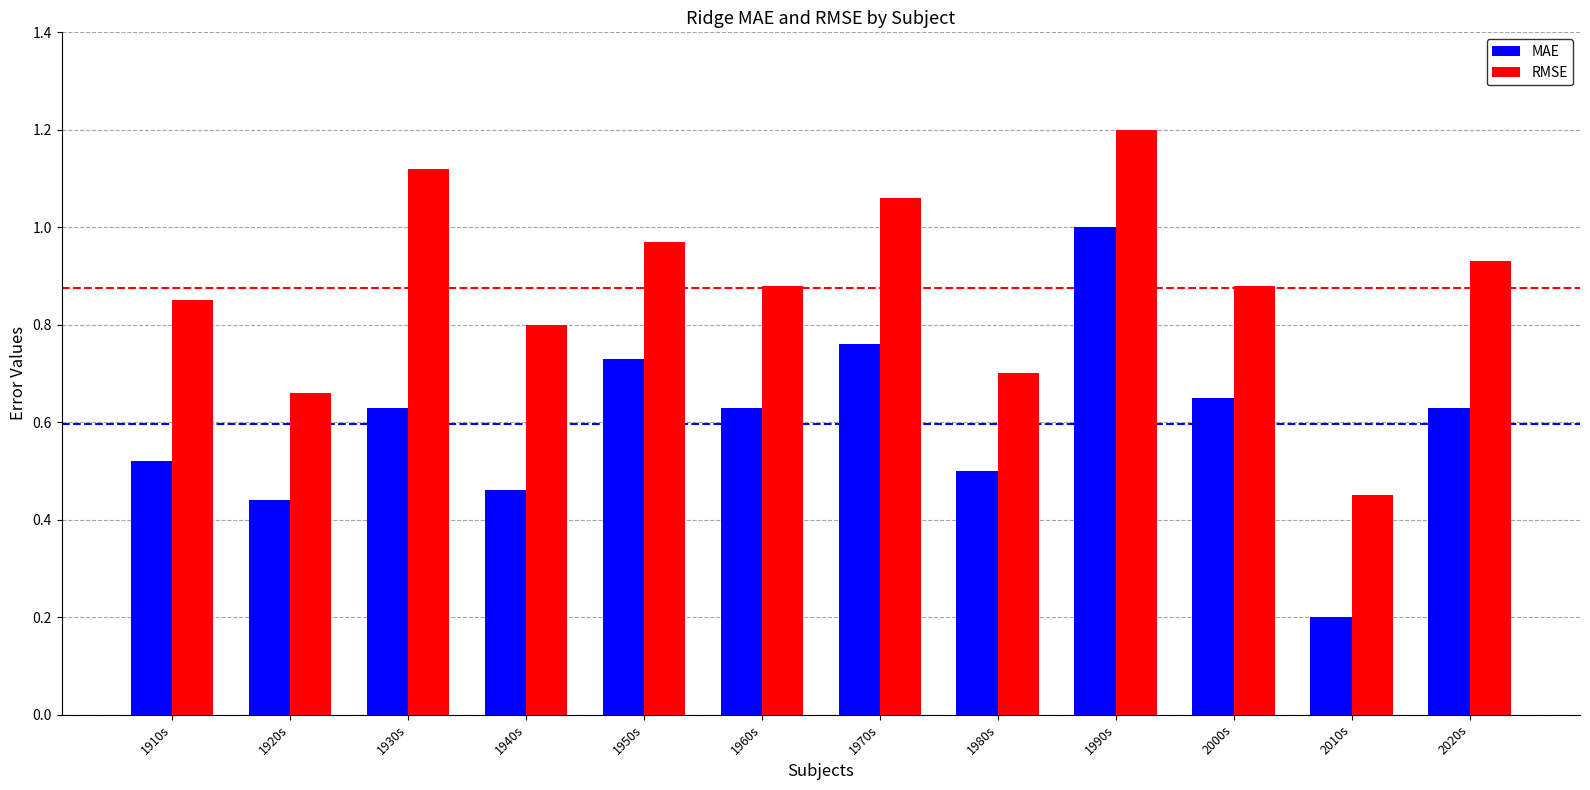

At which label is RMSE closest to 0?

2010s